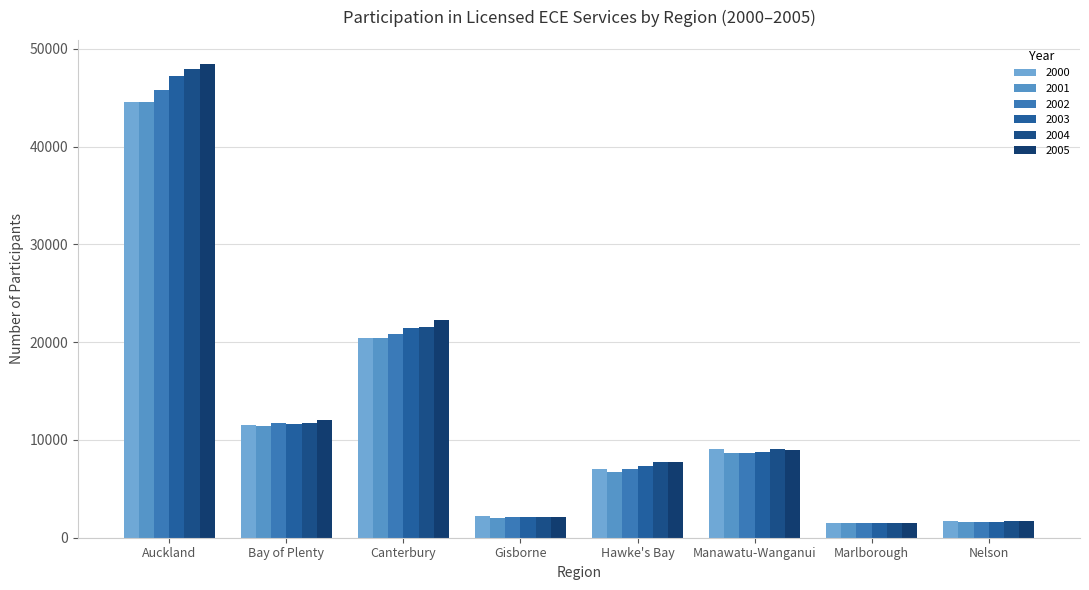

What is the sum of all 2002 values?

99261